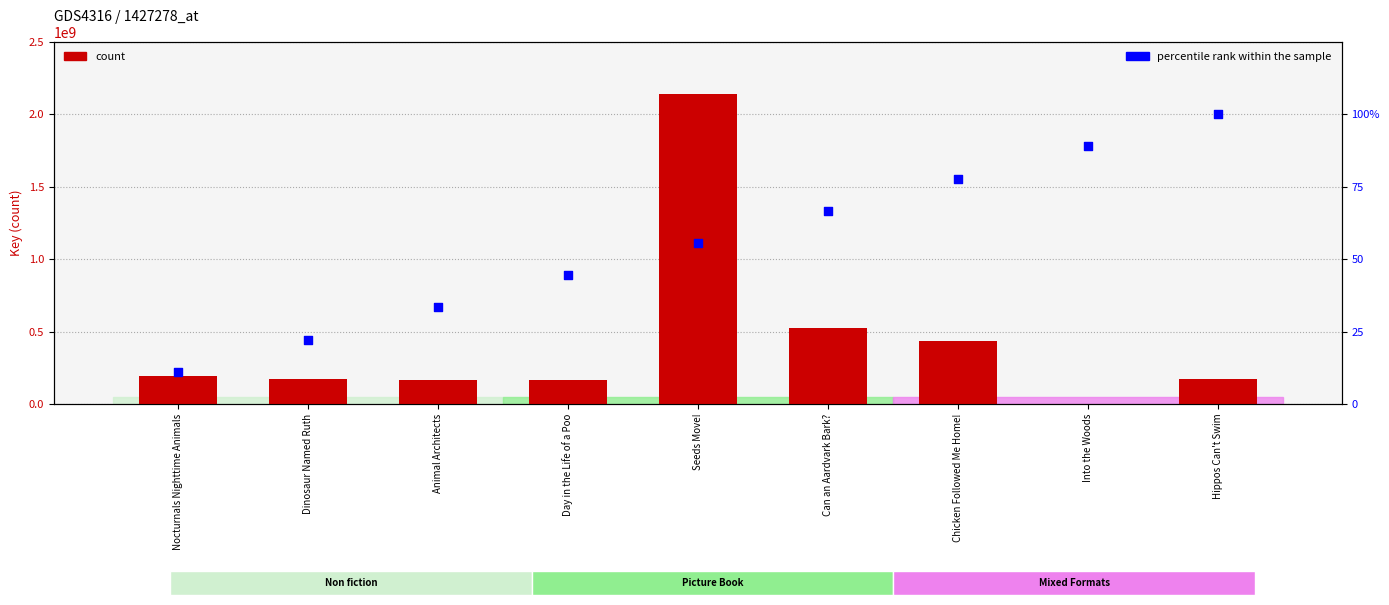

Which series has the largest total across all categories?

count